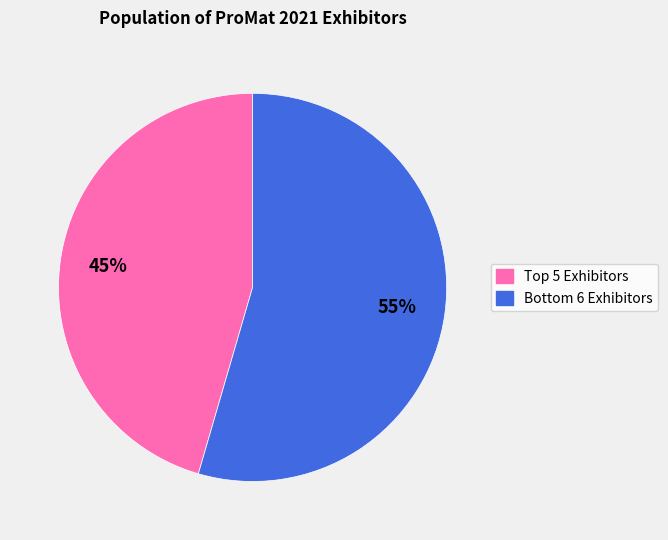

To the nearest percent, what is the average slice percentage?

50%